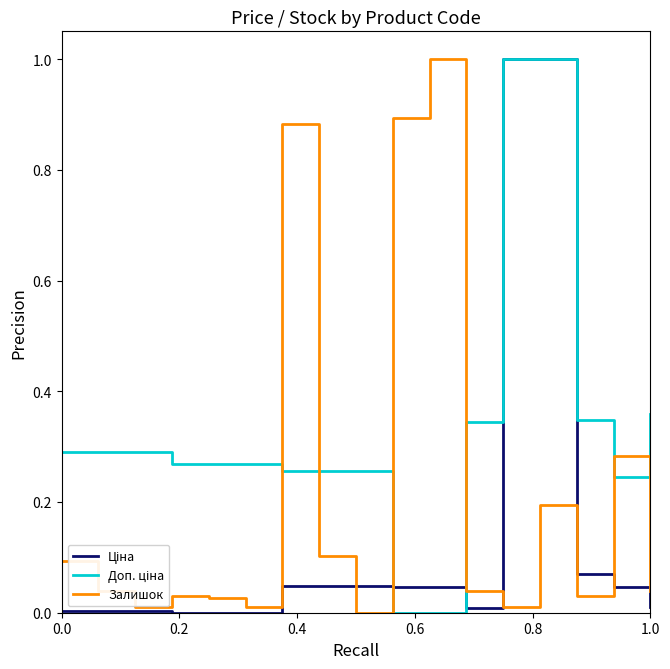

What is the maximum value shown in the chart?

1.0